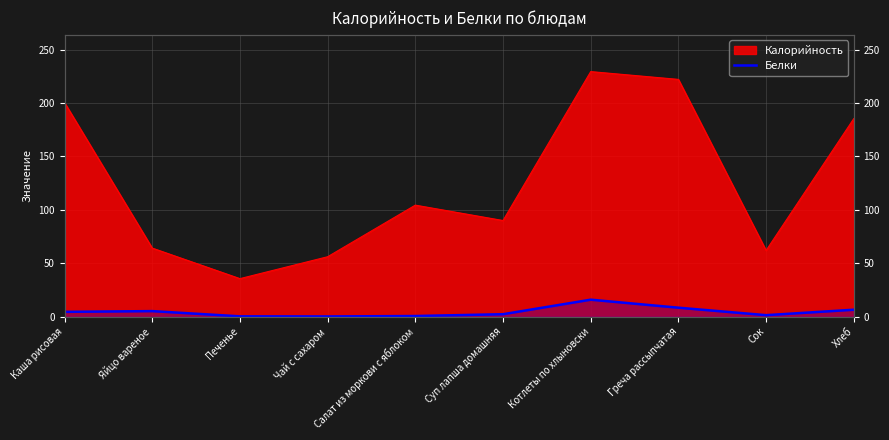

What is the minimum value shown in the chart?

0.2